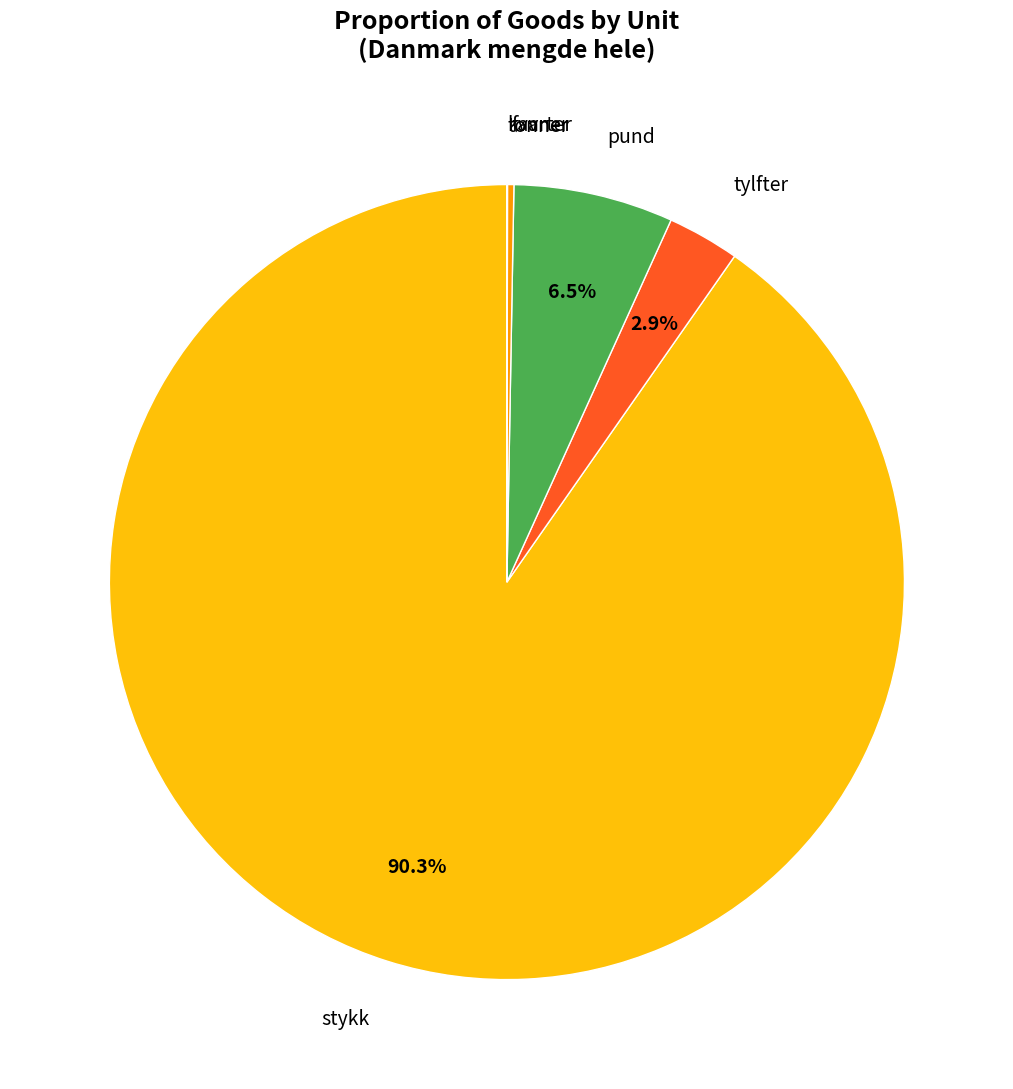

Does any single category account for the majority?

Yes